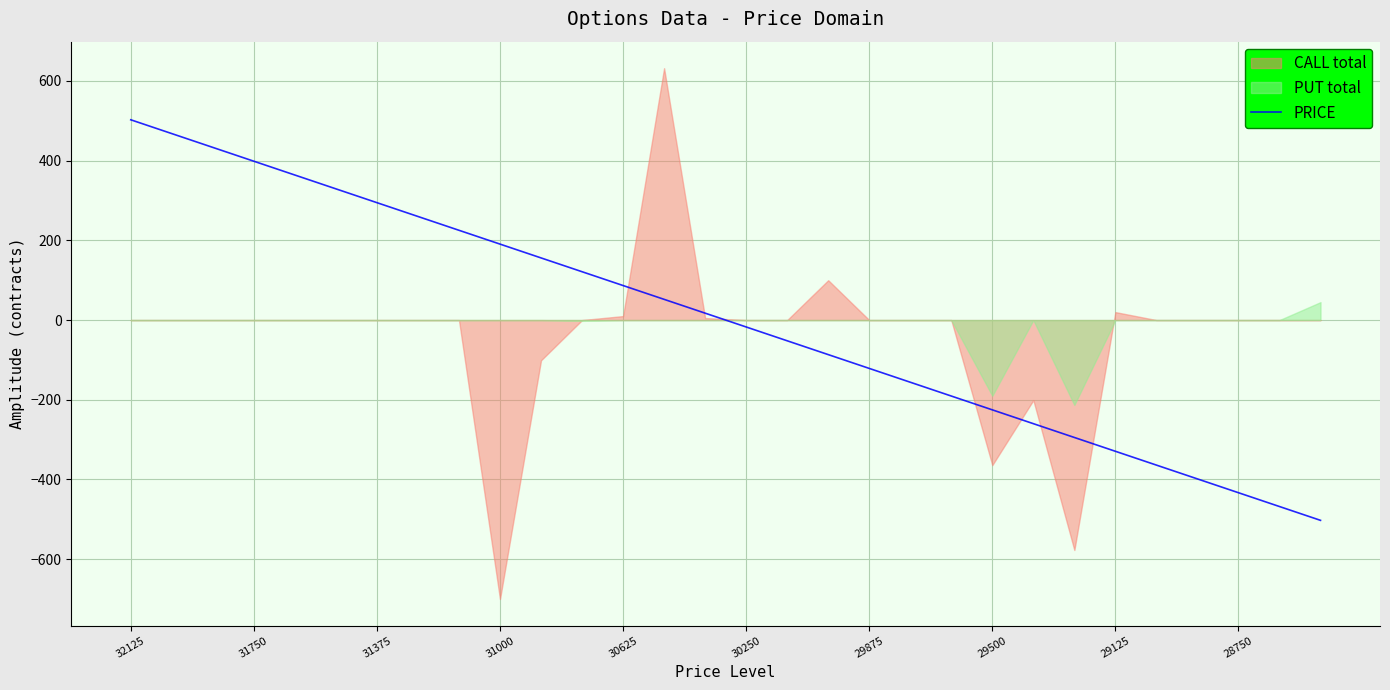

What is the maximum value for PRICE?

502.6